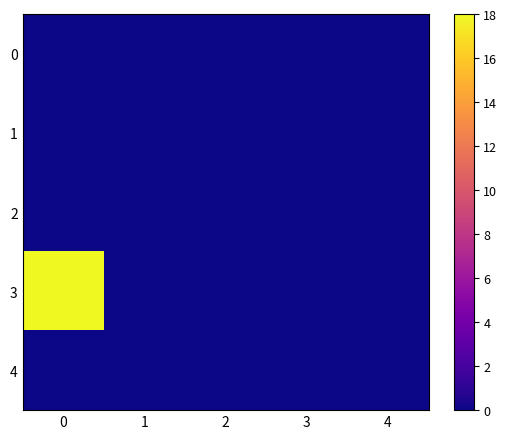

List the series in order of their peak value, highest first.

3, 0, 1, 2, 4